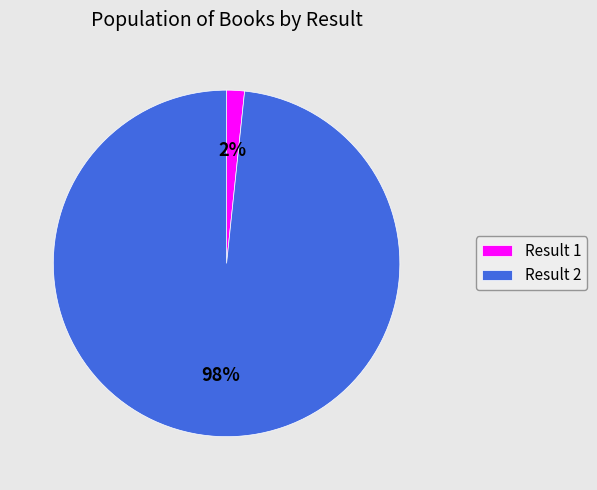

Which slice is the smallest?

Result 1